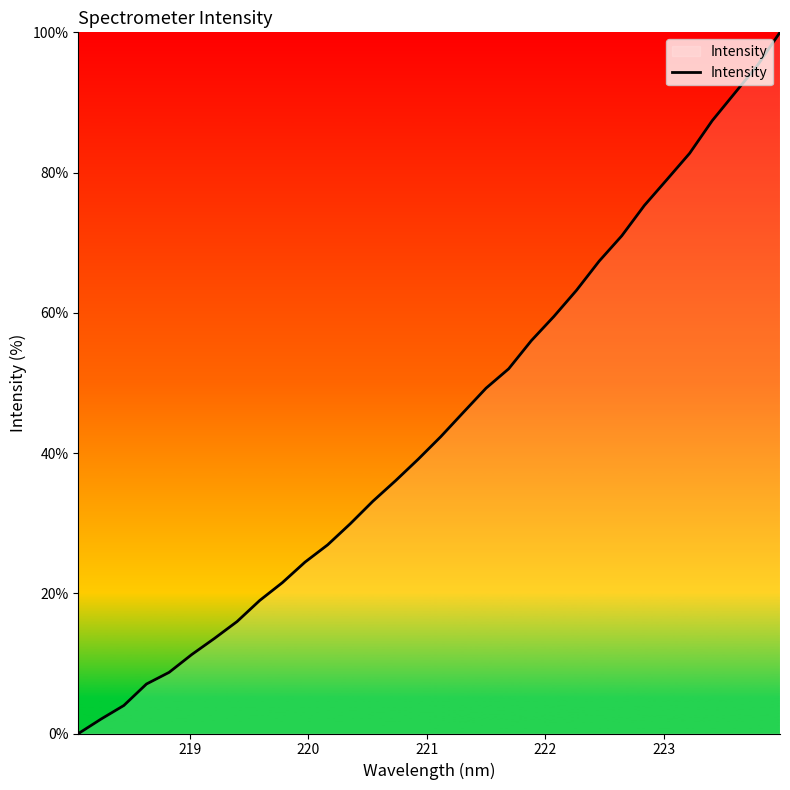

What is the difference between the maximum and minimum values?

100.0